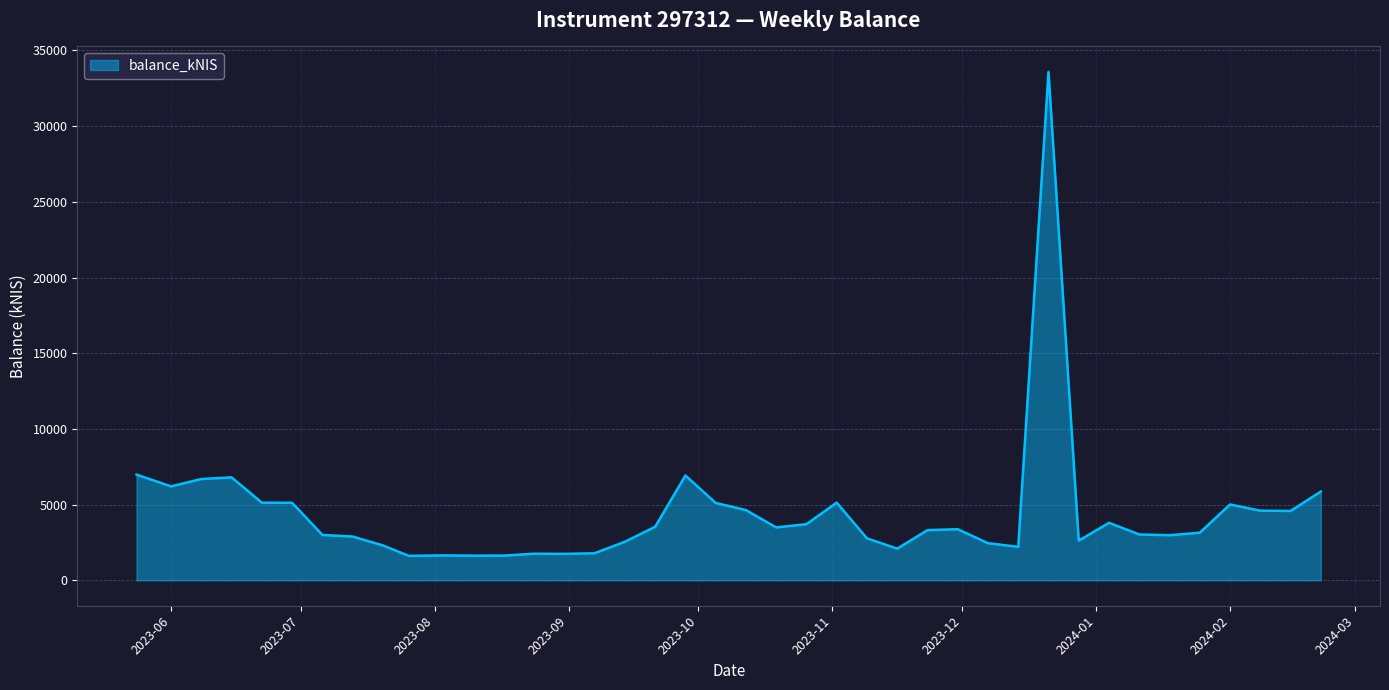

What is the greatest value displayed?

33584.9